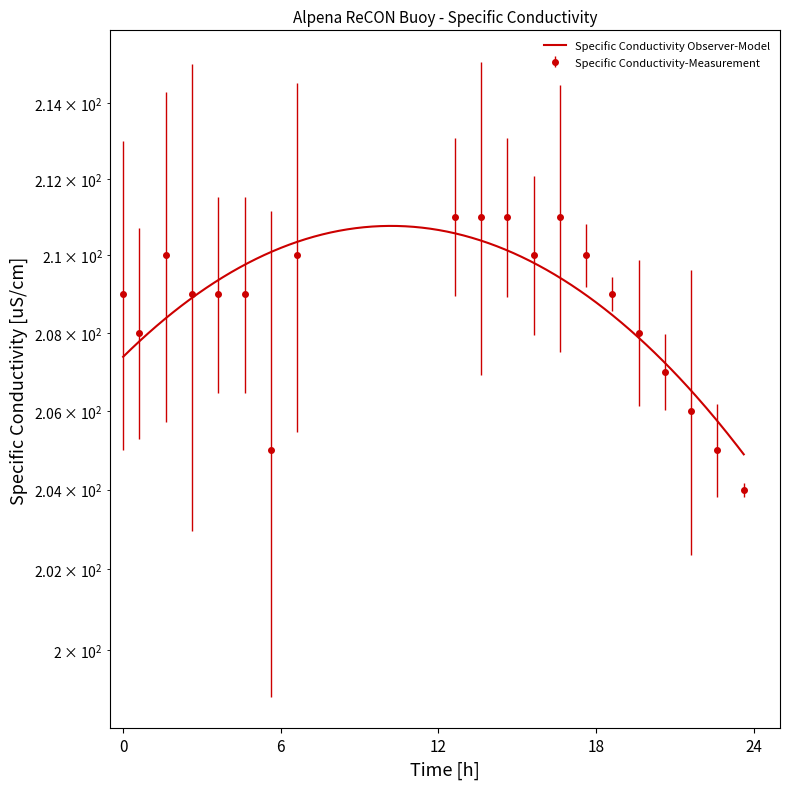

How many lines are shown in the chart?

1